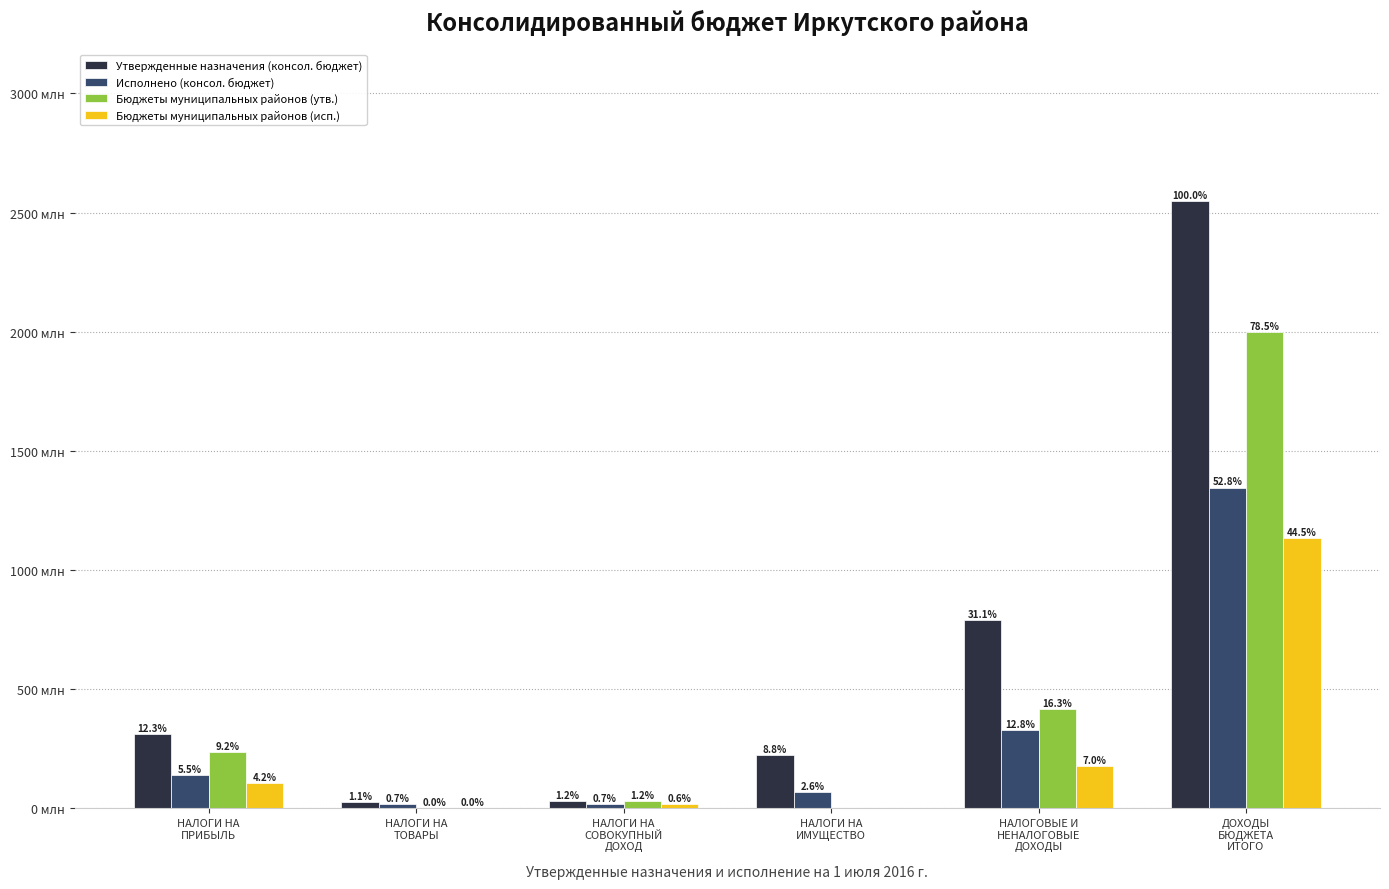

Which series has the widest spread of values?

Утвержденные назначения (консол. бюджет)